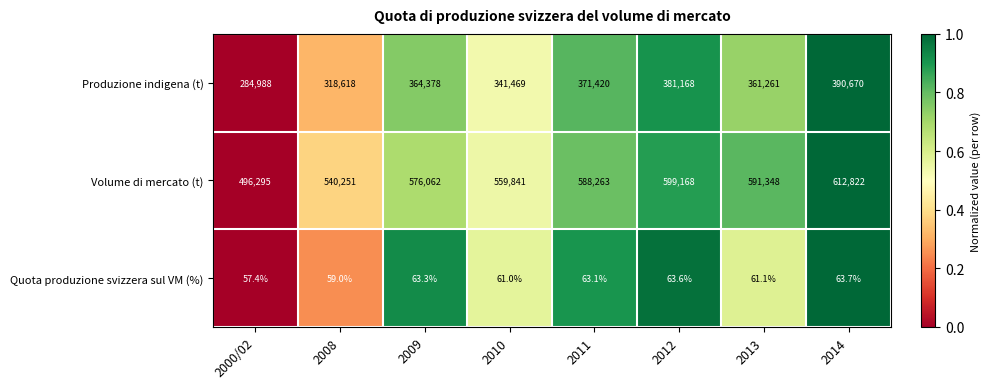

Reading left to right, what are all the values shown in this chart?

Produzione indigena (t): 284988.0	318618.0	364378.0	341469.0	371420.0	381168.0	361261.0	390670.0
Volume di mercato (t): 496295.0	540251.0	576062.0	559841.0	588263.0	599168.0	591348.0	612822.0
Quota produzione svizzera sul VM (%): 57.4	59.0	63.3	61.0	63.1	63.6	61.1	63.7